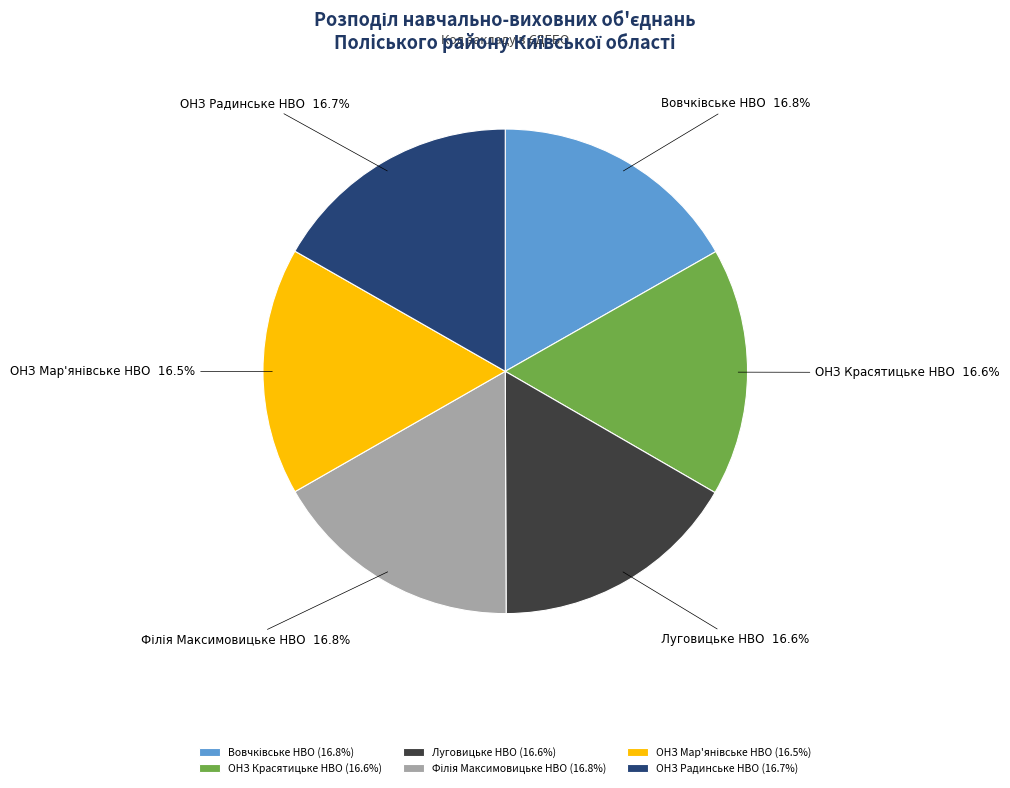

Is there any slice that represents more than half of the pie?

No